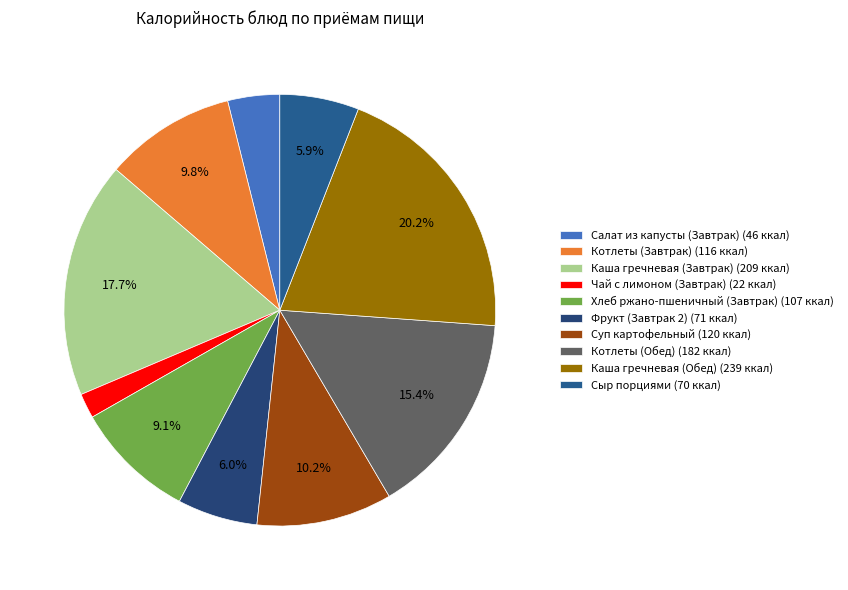

Count the number of slices in the pie.

10